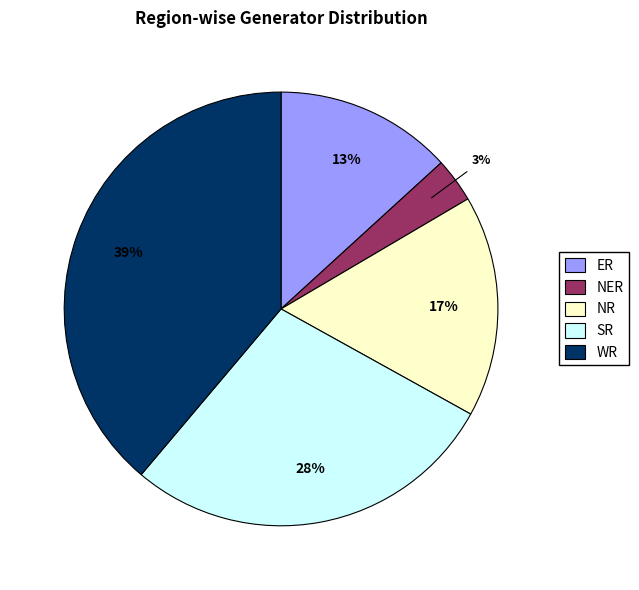

True or false: ER accounts for 27% of the total.

False